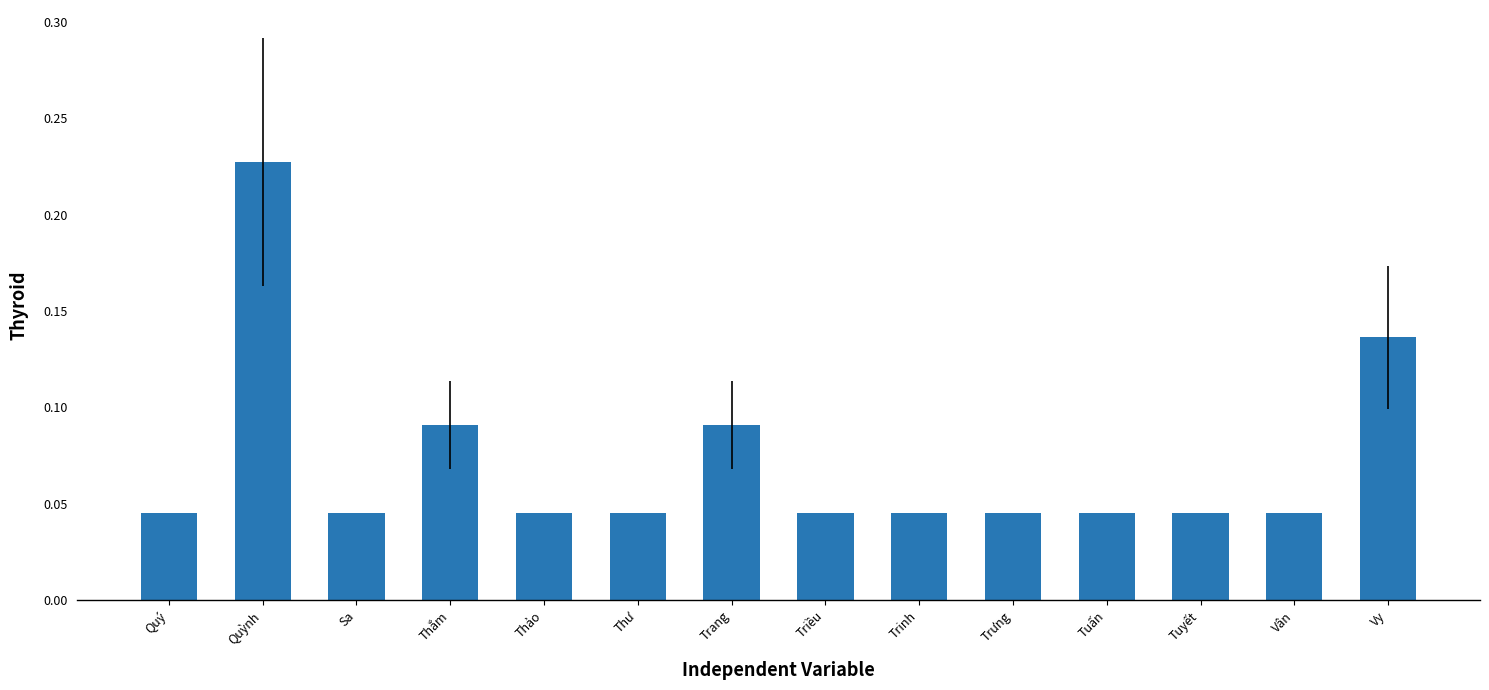

What is the sum of all values?

1.0